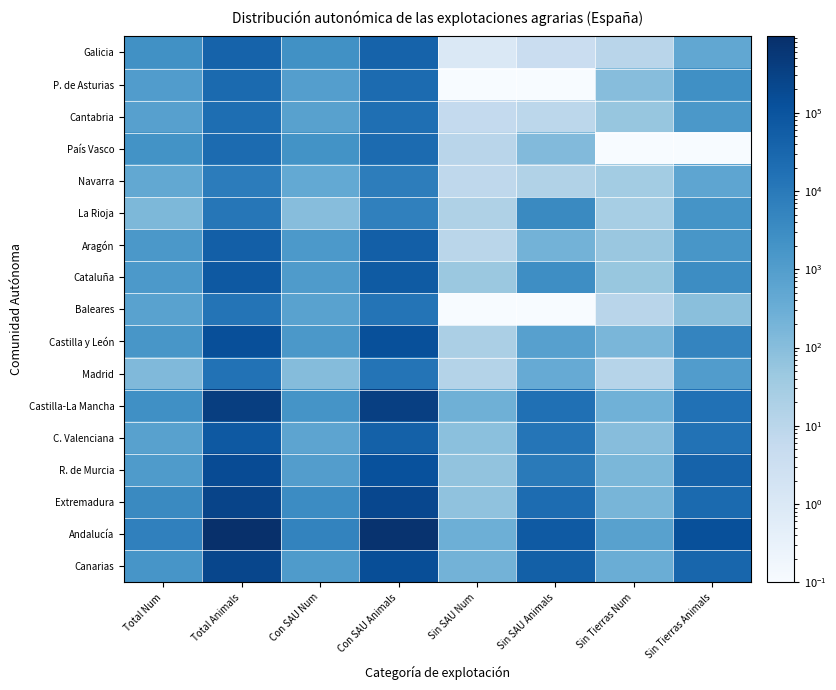

Reading right to left, what are all the values shown in this chart?

Galicia: Sin Tierras Animals=496.0	Sin Tierras Num=11.0	Sin SAU Animals=4.0	Sin SAU Num=1.0	Con SAU Animals=40439.0	Con SAU Num=2375.0	Total Animals=40939.0	Total Num=2387.0
P. de Asturias: Sin Tierras Animals=2528.0	Sin Tierras Num=103.0	Sin SAU Animals=0.1	Sin SAU Num=0.1	Con SAU Animals=23410.0	Con SAU Num=931.0	Total Animals=25937.0	Total Num=1034.0
Cantabria: Sin Tierras Animals=1414.0	Sin Tierras Num=55.0	Sin SAU Animals=9.0	Sin SAU Num=6.0	Con SAU Animals=18792.0	Con SAU Num=744.0	Total Animals=20214.0	Total Num=805.0
País Vasco: Sin Tierras Animals=0.1	Sin Tierras Num=0.1	Sin SAU Animals=123.0	Sin SAU Num=11.0	Con SAU Animals=23769.0	Con SAU Num=2025.0	Total Animals=23893.0	Total Num=2037.0
Navarra: Sin Tierras Animals=573.0	Sin Tierras Num=31.0	Sin SAU Animals=16.0	Sin SAU Num=8.0	Con SAU Animals=7562.0	Con SAU Num=437.0	Total Animals=8151.0	Total Num=476.0
La Rioja: Sin Tierras Animals=1957.0	Sin Tierras Num=26.0	Sin SAU Animals=3710.0	Sin SAU Num=18.0	Con SAU Animals=6537.0	Con SAU Num=104.0	Total Animals=12204.0	Total Num=149.0
Aragón: Sin Tierras Animals=1582.0	Sin Tierras Num=48.0	Sin SAU Animals=217.0	Sin SAU Num=10.0	Con SAU Animals=50709.0	Con SAU Num=1377.0	Total Animals=52508.0	Total Num=1434.0
Cataluña: Sin Tierras Animals=3035.0	Sin Tierras Num=51.0	Sin SAU Animals=2768.0	Sin SAU Num=46.0	Con SAU Animals=66973.0	Con SAU Num=1205.0	Total Animals=72776.0	Total Num=1303.0
Baleares: Sin Tierras Animals=93.0	Sin Tierras Num=11.0	Sin SAU Animals=0.1	Sin SAU Num=0.1	Con SAU Animals=13469.0	Con SAU Num=714.0	Total Animals=13562.0	Total Num=724.0
Castilla y León: Sin Tierras Animals=4886.0	Sin Tierras Num=168.0	Sin SAU Animals=813.0	Sin SAU Num=22.0	Con SAU Animals=130909.0	Con SAU Num=1446.0	Total Animals=136608.0	Total Num=1636.0
Madrid: Sin Tierras Animals=1064.0	Sin Tierras Num=12.0	Sin SAU Animals=379.0	Sin SAU Num=14.0	Con SAU Animals=13943.0	Con SAU Num=106.0	Total Animals=15386.0	Total Num=132.0
Castilla-La Mancha: Sin Tierras Animals=16198.0	Sin Tierras Num=244.0	Sin SAU Animals=17864.0	Sin SAU Num=261.0	Con SAU Animals=351486.0	Con SAU Num=1985.0	Total Animals=385548.0	Total Num=2490.0
C. Valenciana: Sin Tierras Animals=15610.0	Sin Tierras Num=105.0	Sin SAU Animals=13049.0	Sin SAU Num=87.0	Con SAU Animals=44782.0	Con SAU Num=596.0	Total Animals=73441.0	Total Num=788.0
R. de Murcia: Sin Tierras Animals=39319.0	Sin Tierras Num=164.0	Sin SAU Animals=9610.0	Sin SAU Num=65.0	Con SAU Animals=119940.0	Con SAU Num=962.0	Total Animals=168868.0	Total Num=1191.0
Extremadura: Sin Tierras Animals=25486.0	Sin Tierras Num=185.0	Sin SAU Animals=22587.0	Sin SAU Num=69.0	Con SAU Animals=221279.0	Con SAU Num=3319.0	Total Animals=269351.0	Total Num=3574.0
Andalucía: Sin Tierras Animals=128083.0	Sin Tierras Num=750.0	Sin SAU Animals=70135.0	Sin SAU Num=281.0	Con SAU Animals=748619.0	Con SAU Num=5476.0	Total Animals=946837.0	Total Num=6508.0
Canarias: Sin Tierras Animals=33237.0	Sin Tierras Num=310.0	Sin SAU Animals=46791.0	Sin SAU Num=220.0	Con SAU Animals=144411.0	Con SAU Num=1220.0	Total Animals=224439.0	Total Num=1751.0